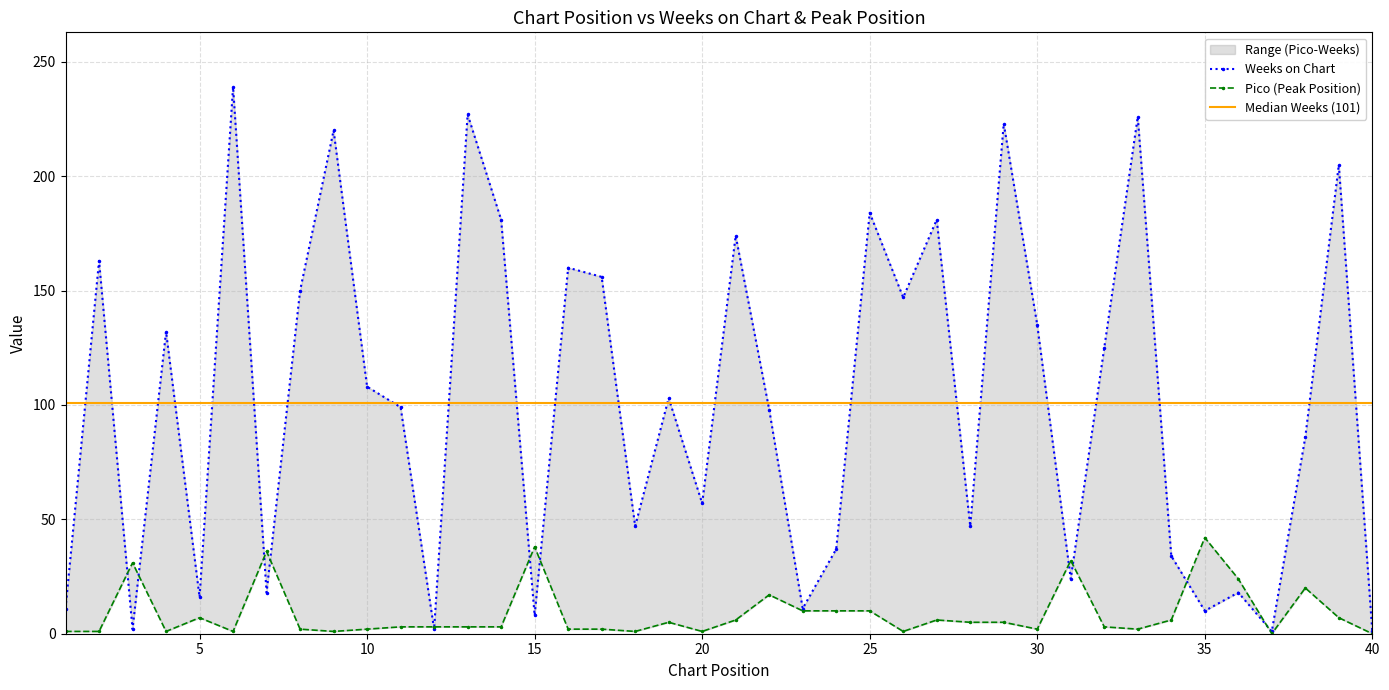

What is the sum of the Weeks on Chart values at 32 and 20?

182